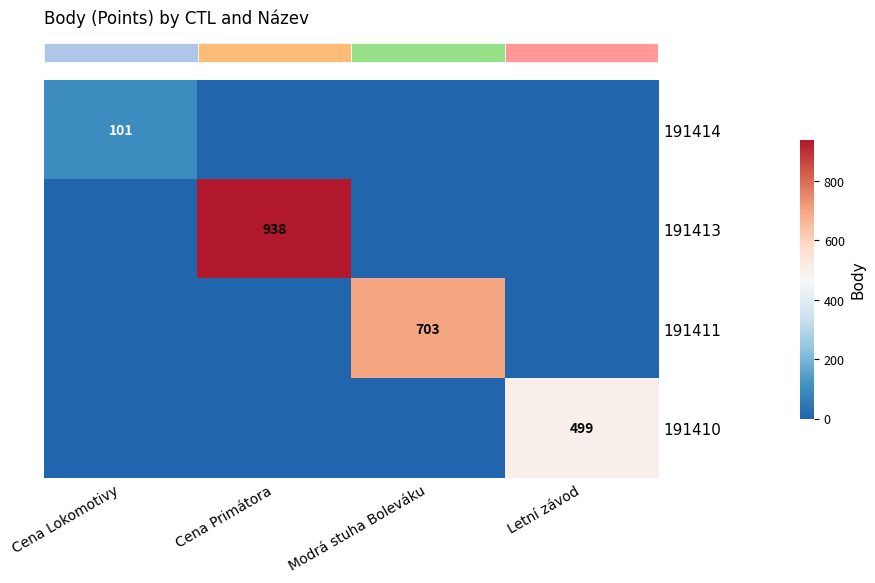

What is the maximum value for row_0?

101